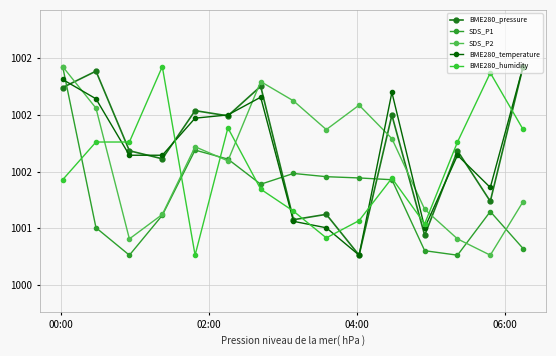

Count the number of data series in this chart.

5